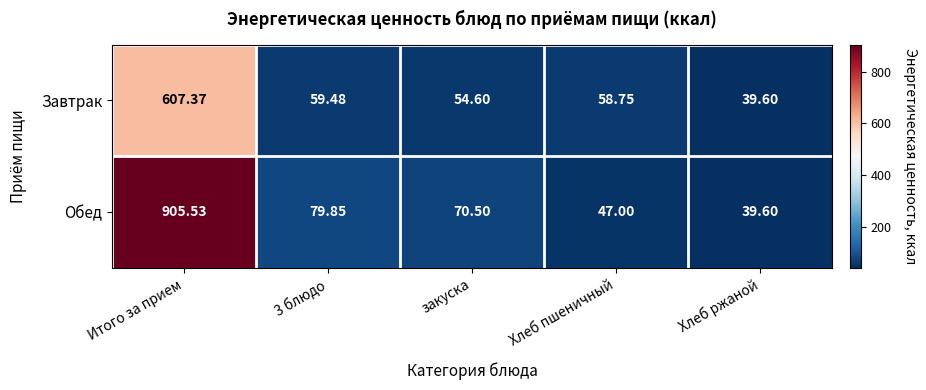

Where does the Завтрак series first go above 58?

Итого за прием